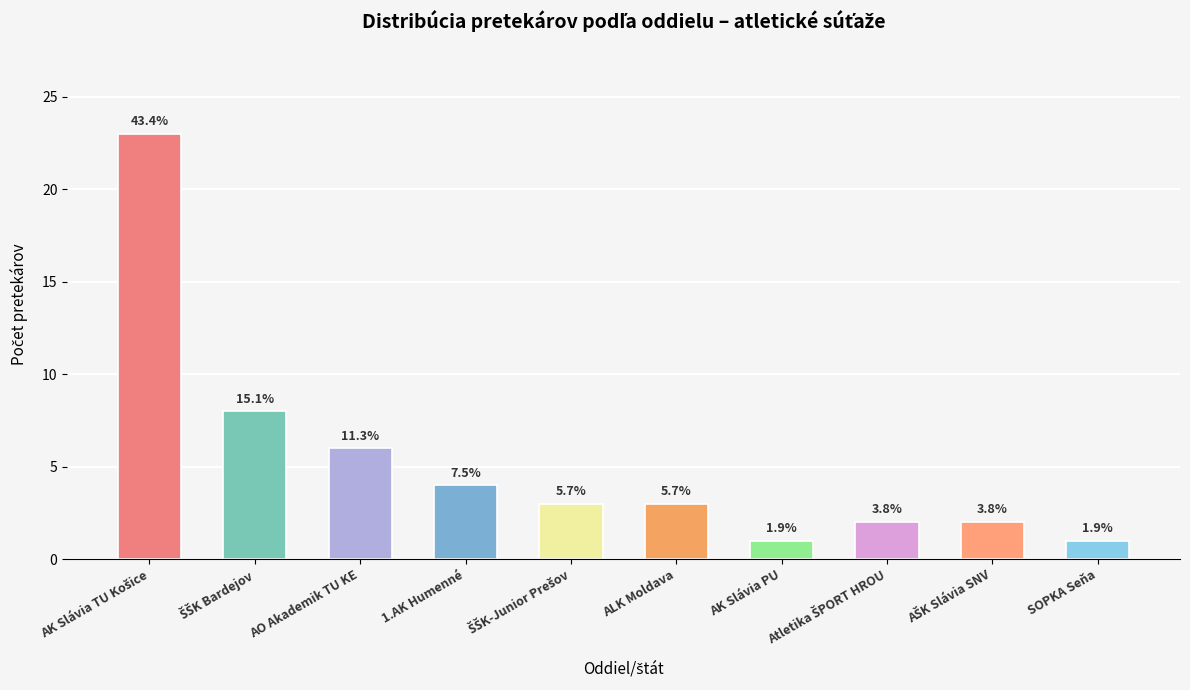

What is the change in value from ŠŠK Bardejov to SOPKA Seňa?

-7